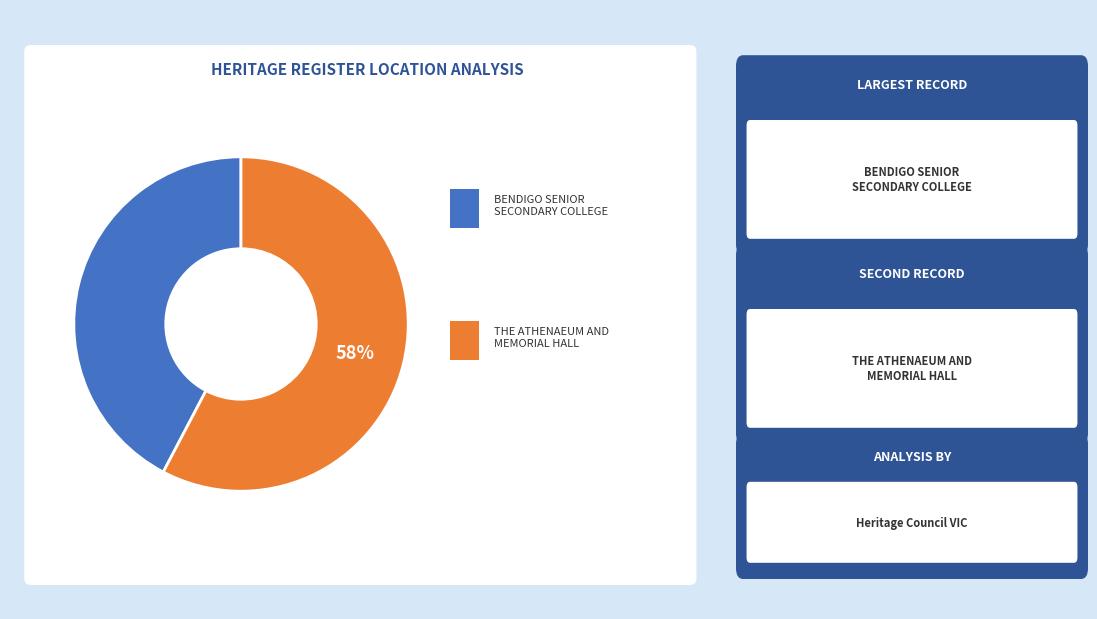

Is there any slice that represents more than half of the pie?

Yes